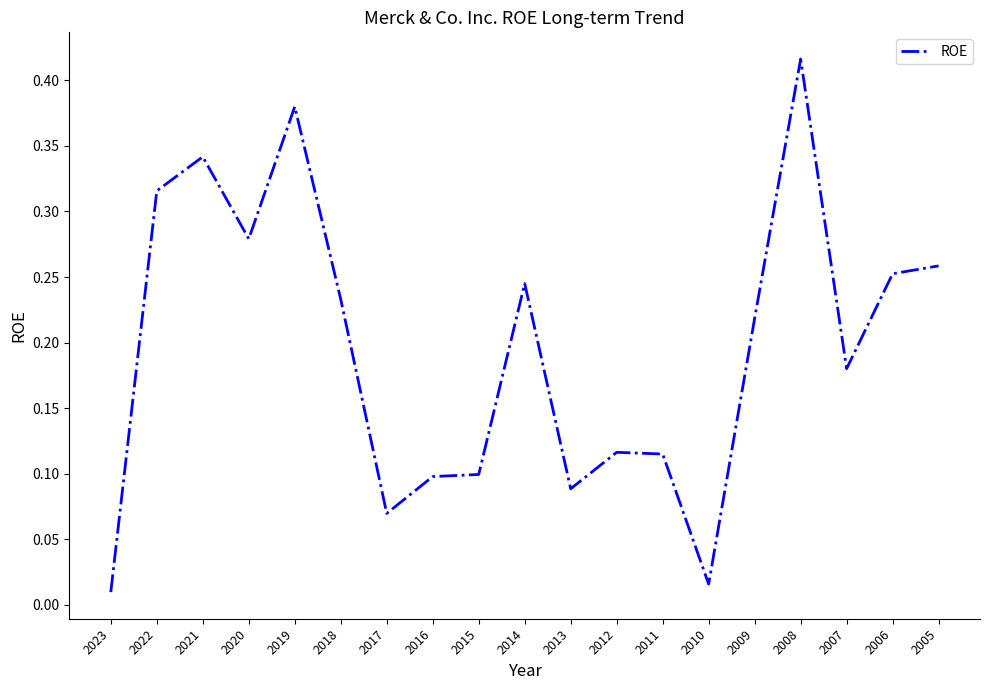

What is the change in value from 2012 to 2009?

+0.1